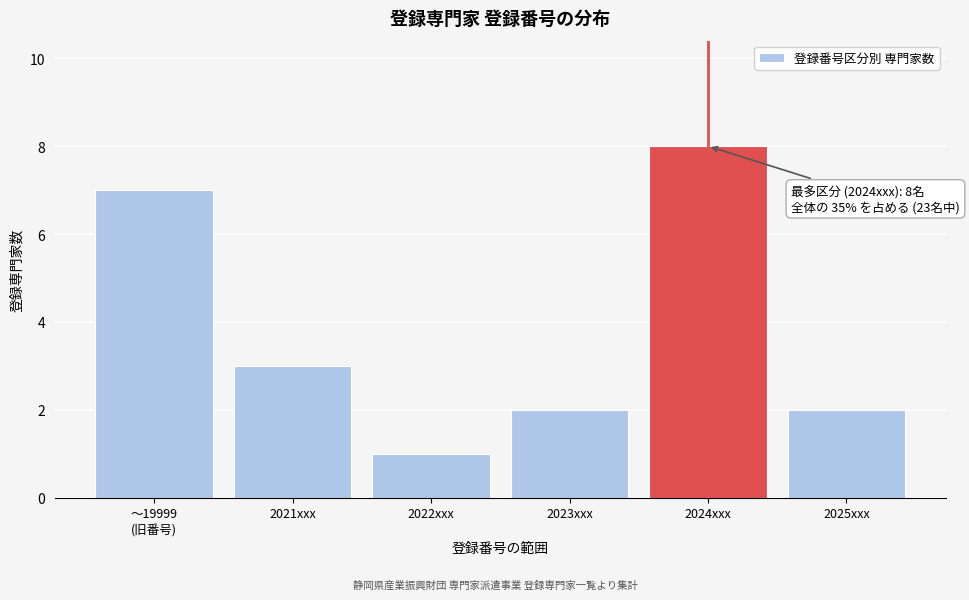

Reading left to right, transcribe all the data shown in this chart.

7	3	1	2	8	2